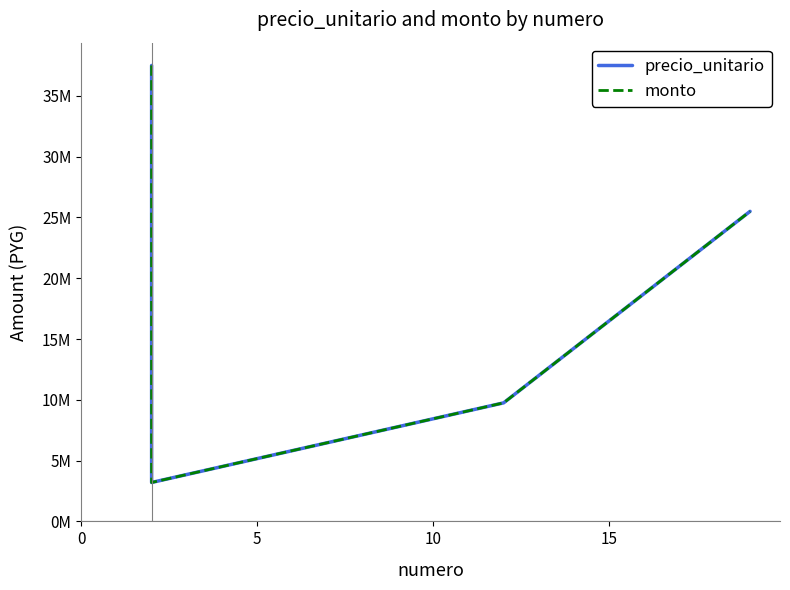

What is the value of the precio_unitario point at the 1st from the left?

37500000